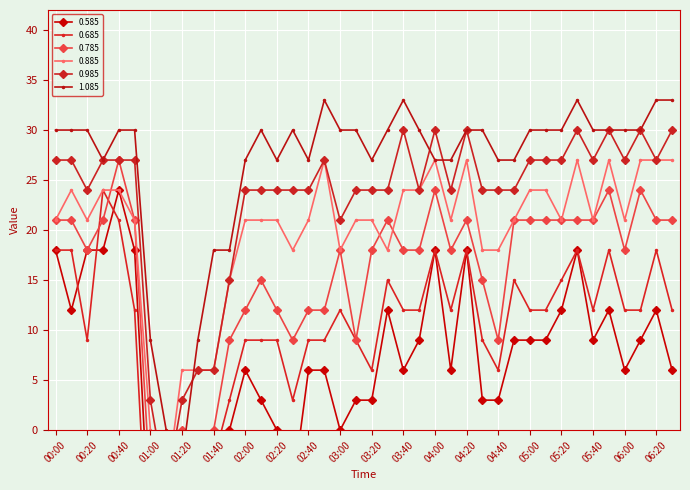

List the labels in order of 0.985 value, smallest first.

01:10, 01:00, 01:20, 01:30, 01:40, 01:50, 03:00, 00:20, 02:00, 02:10, 02:20, 02:30, 02:40, 03:10, 03:20, 03:30, 03:50, 04:10, 04:30, 04:40, 04:50, 00:00, 00:10, 00:30, 00:40, 00:50, 02:50, 05:00, 05:10, 05:20, 05:40, 06:00, 06:20, 03:40, 04:00, 04:20, 05:30, 05:50, 06:10, 06:30